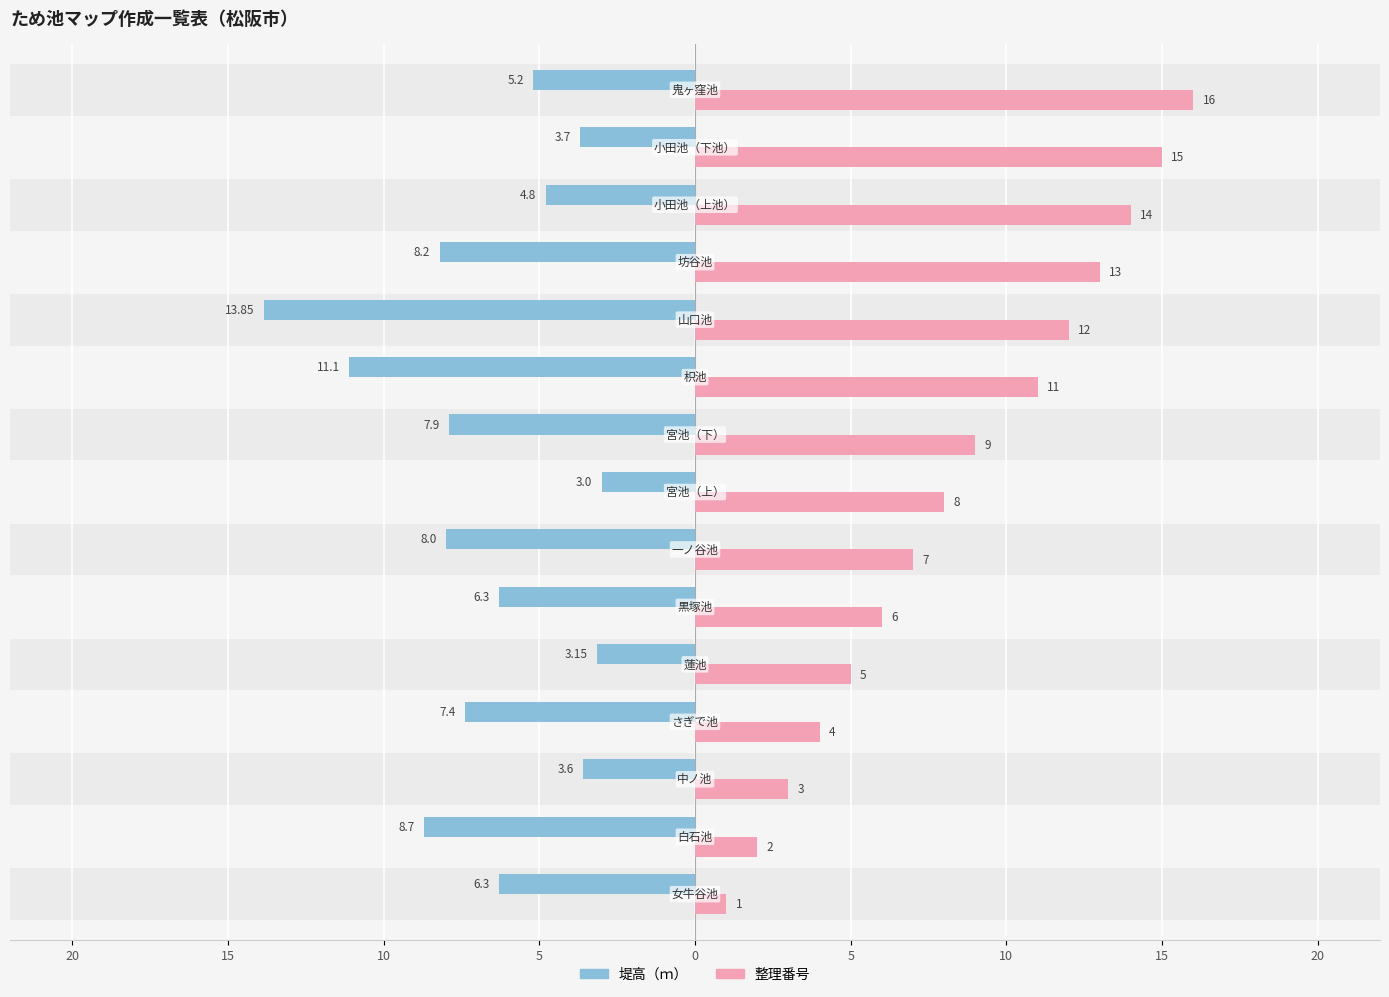

What is the minimum value shown in the chart?

-13.8